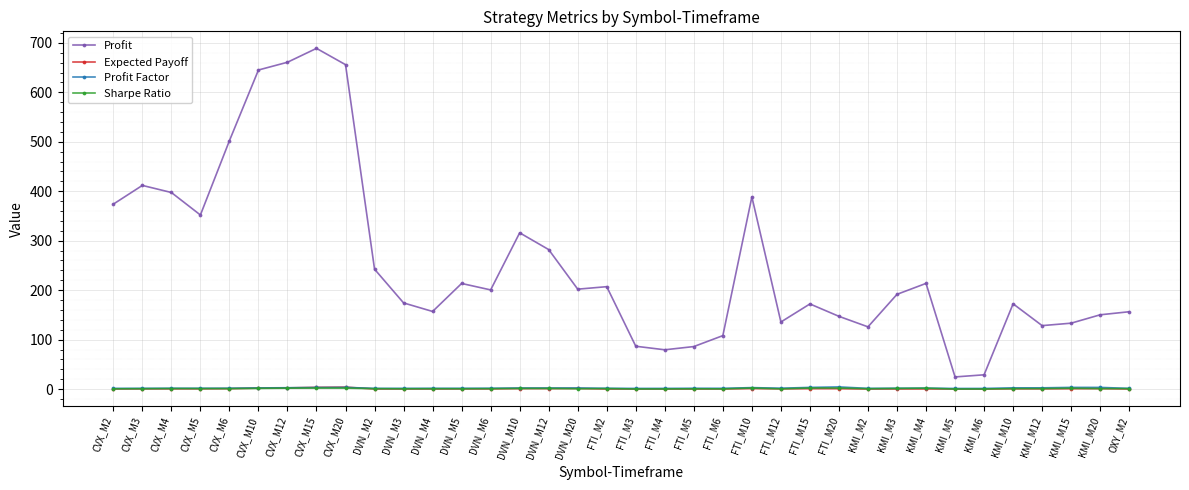

True or false: Sharpe Ratio and Profit Factor cross at least once.

False